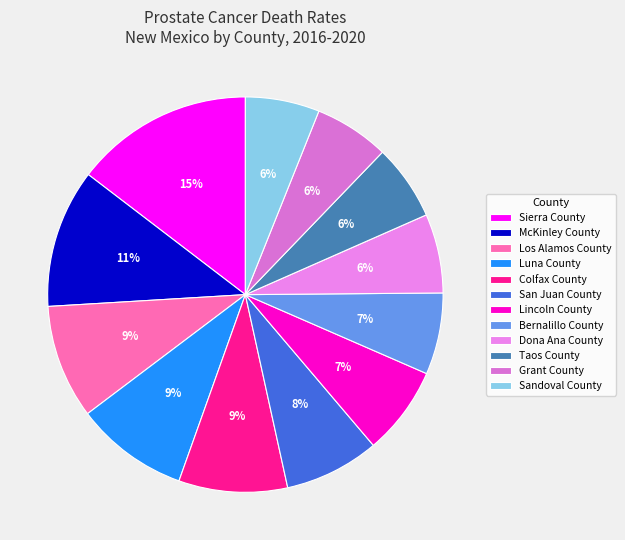

Approximately how many times larger is the value at Sandoval County compared to Sierra County?

0.4